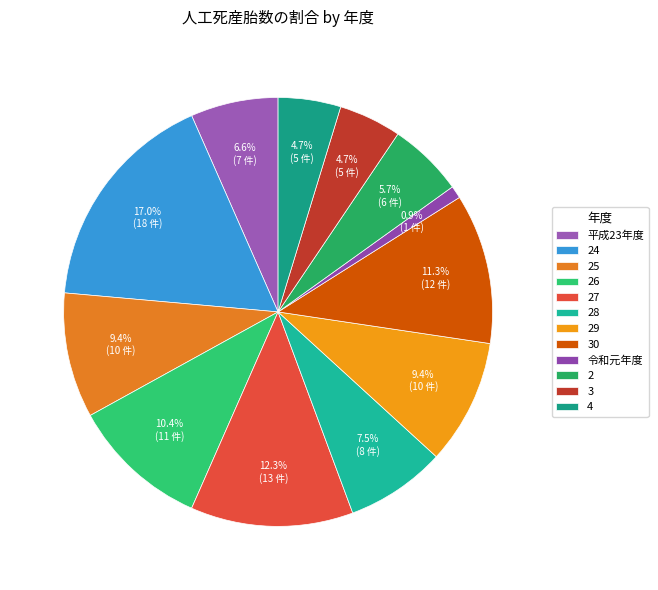

What is the smallest slice in the pie chart?

令和元年度